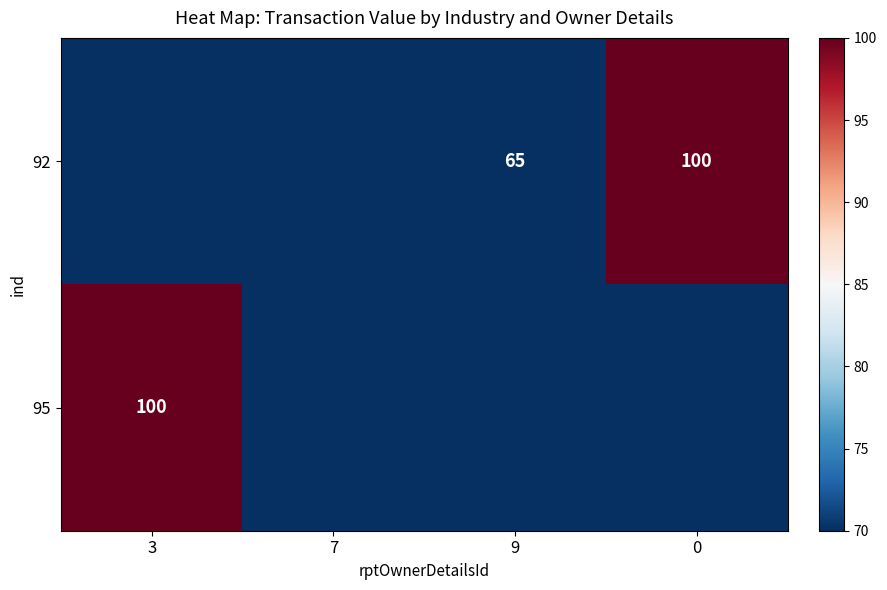

What is the difference between the highest and lowest values at 9?

65.3